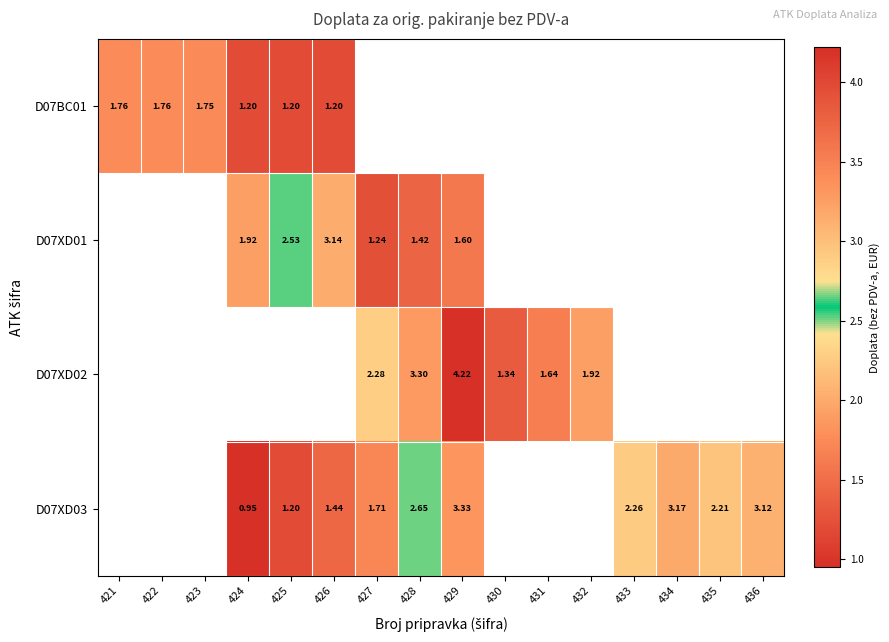

Count the number of data series in this chart.

4